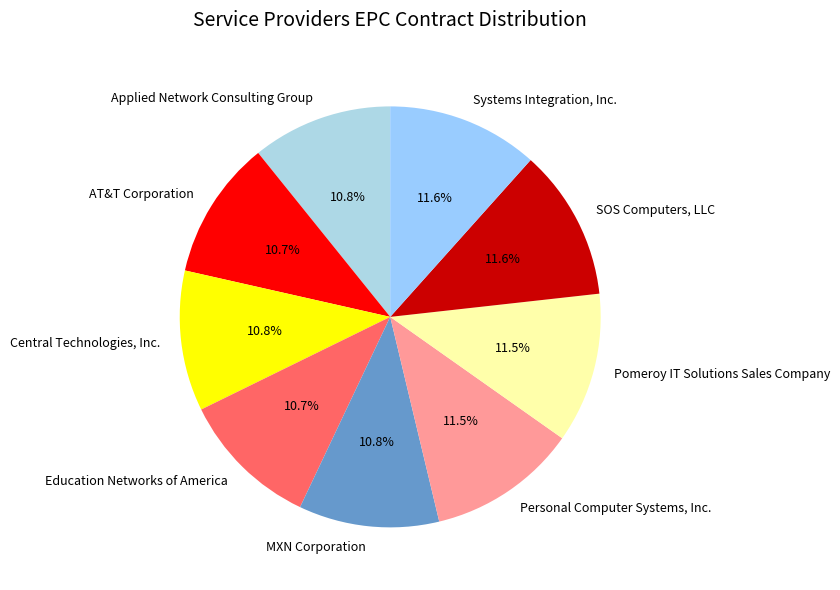

To the nearest percent, what is the difference between the Applied Network Consulting Group and Systems Integration, Inc. slice percentages?

1%